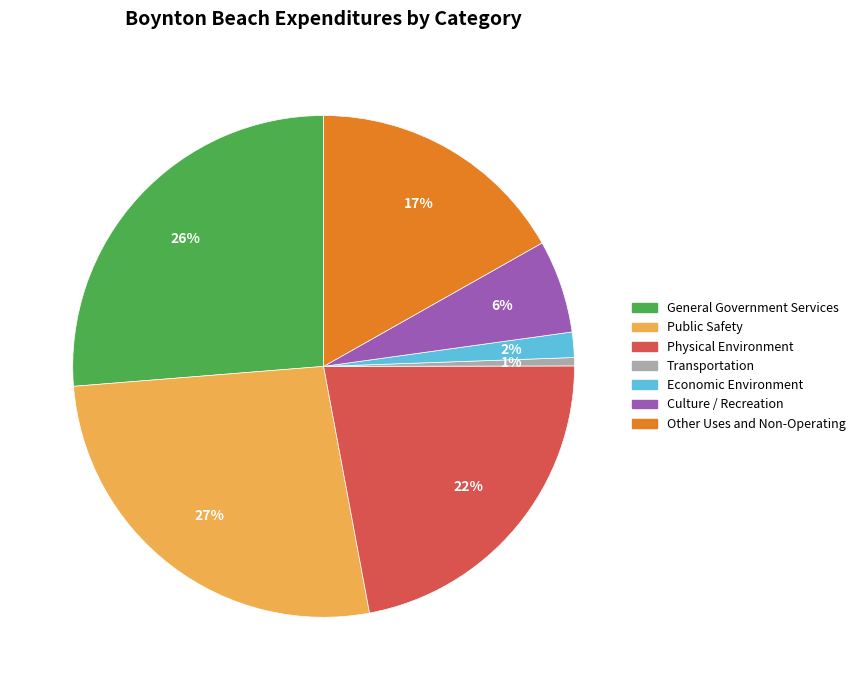

Do General Government Services and Culture / Recreation together represent more than half of the pie?

No